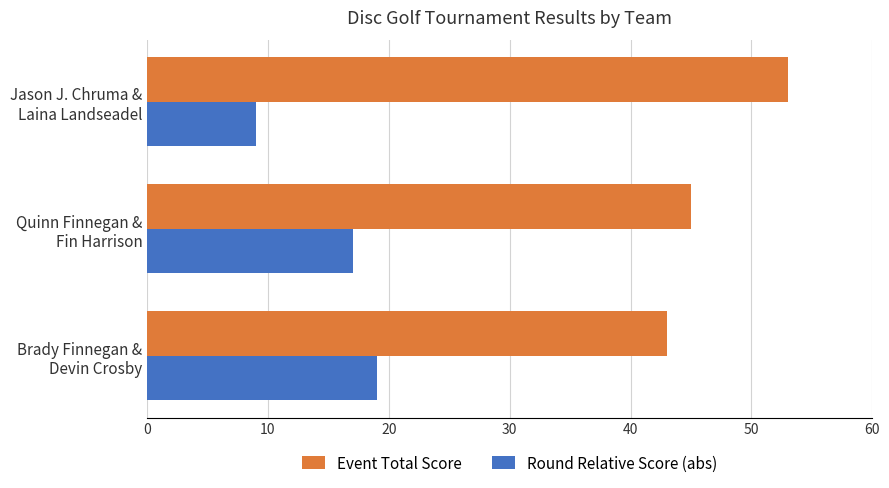

Which series has the largest total across all categories?

Event Total Score